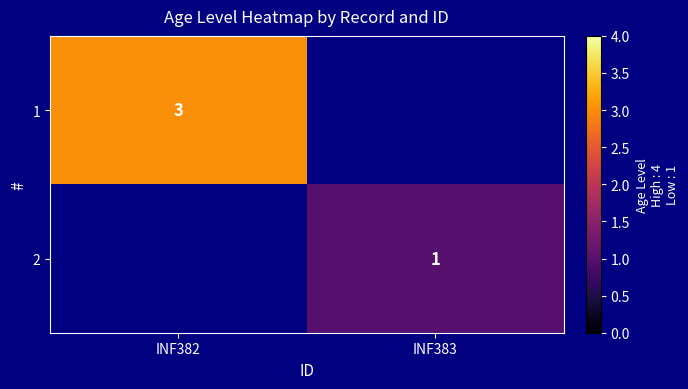

True or false: 1 has a value of 5 at INF382.

False